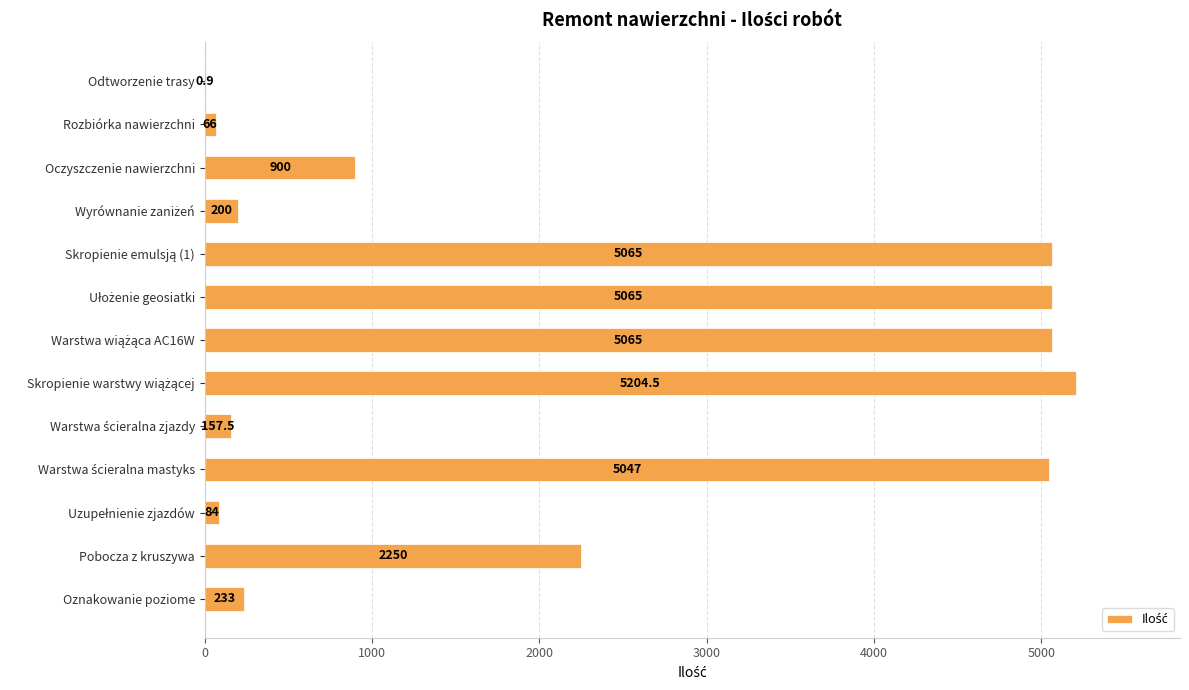

How many categories are shown in the chart?

13